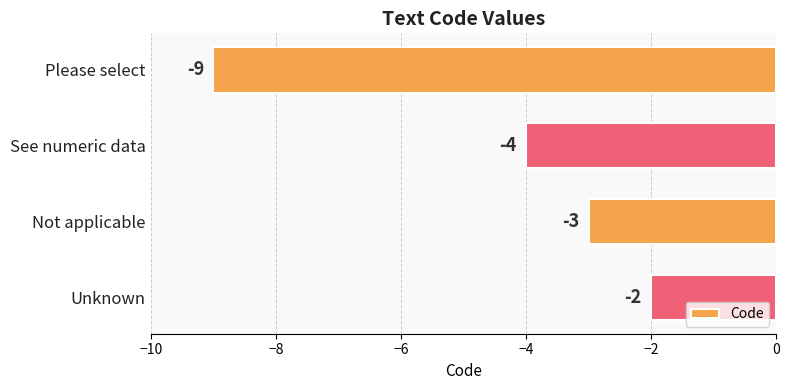

Reading top to bottom, what are all the values shown in this chart?

-9	-4	-3	-2